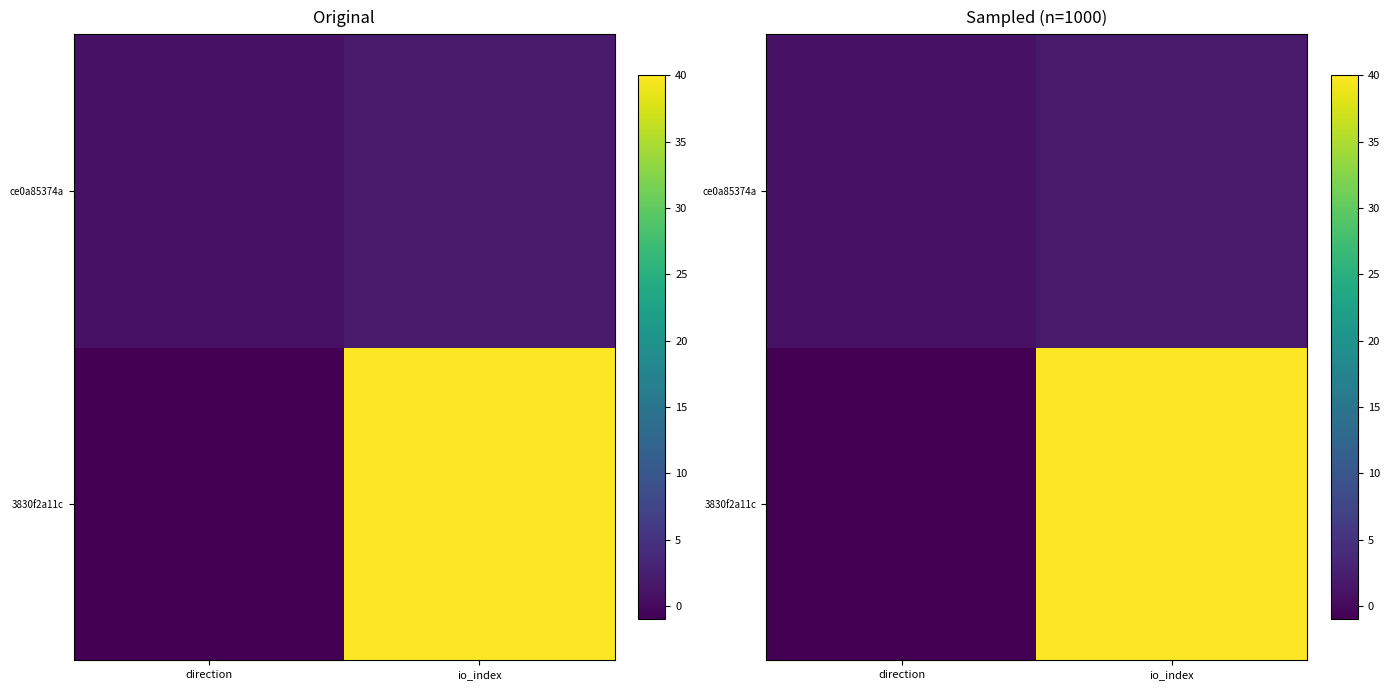

What is the sum of the ce0a85374a values at io_index and direction?

3